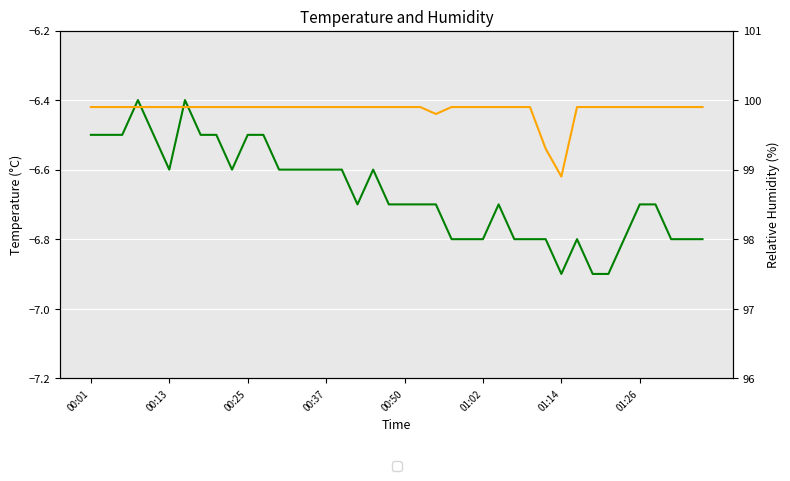

At which category does humidity reach its first local valley?

22